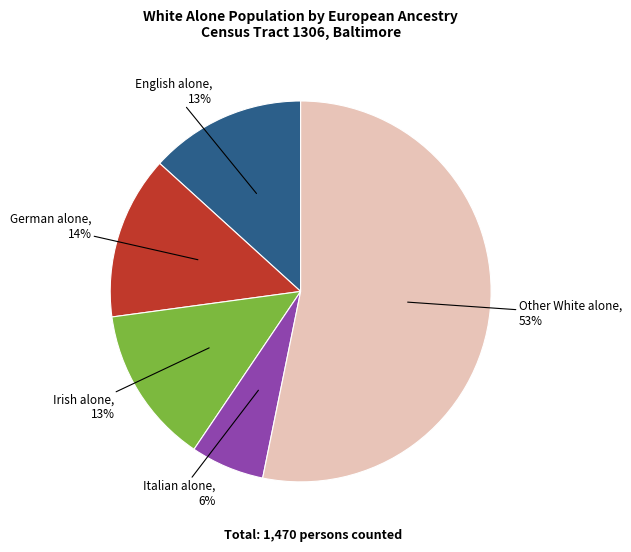

To the nearest percent, what is the difference between the largest and smallest slice percentages?

47%